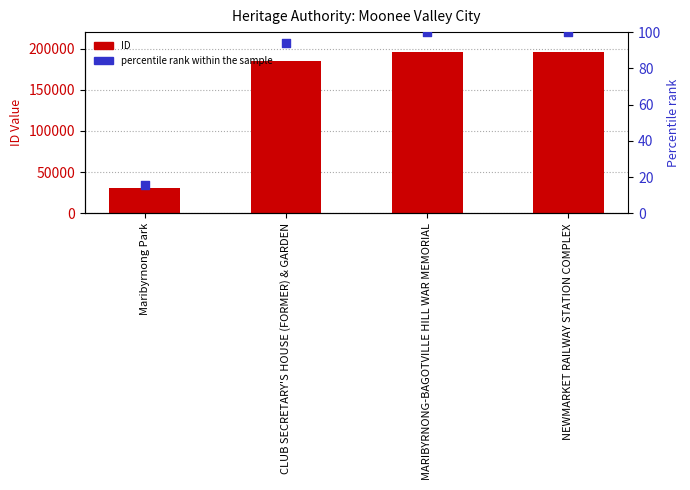

Which series has the largest total across all categories?

ID